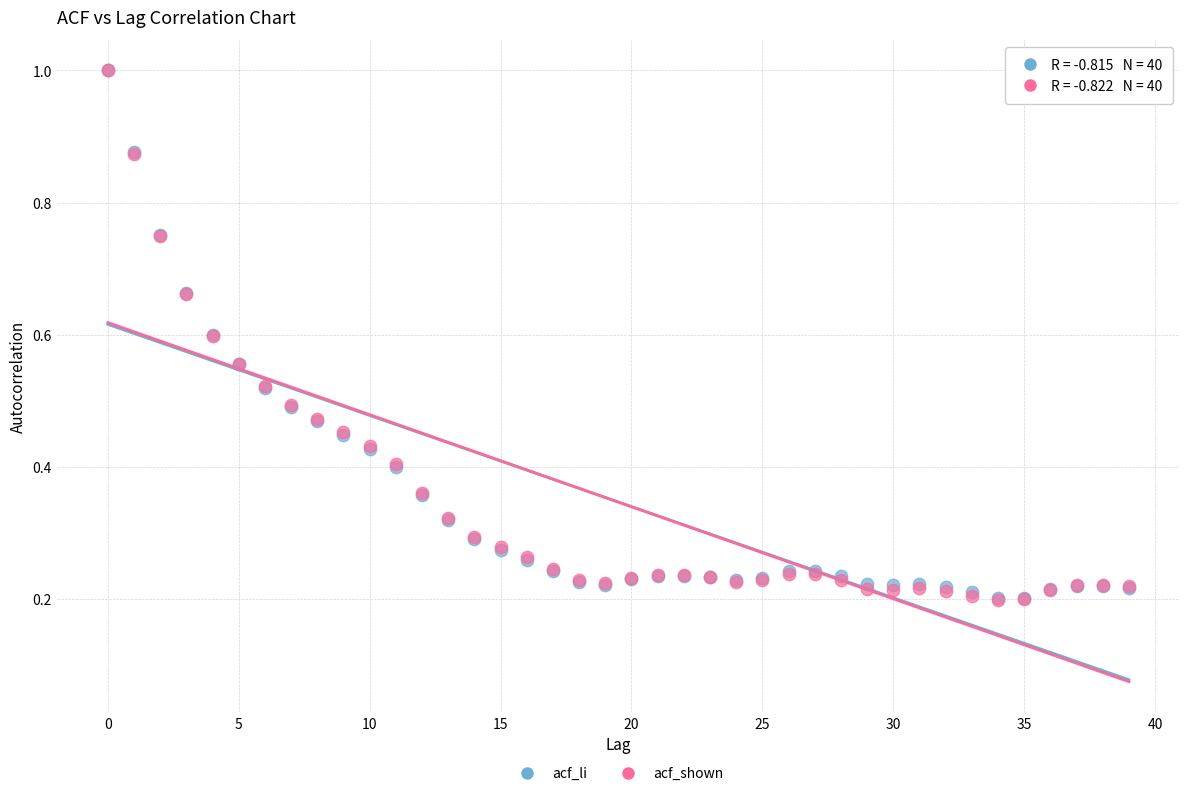

What are all the series names shown in the legend?

acf_li, acf_shown